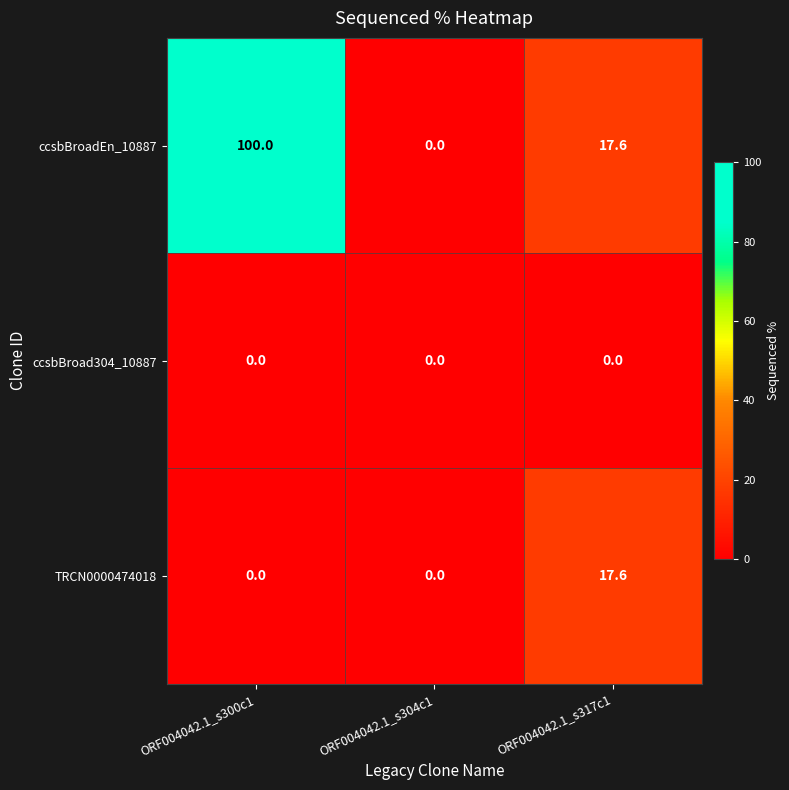

The value of ccsbBroad304_10887 at ORF004042.1_s304c1 is 0.0. True or false?

True